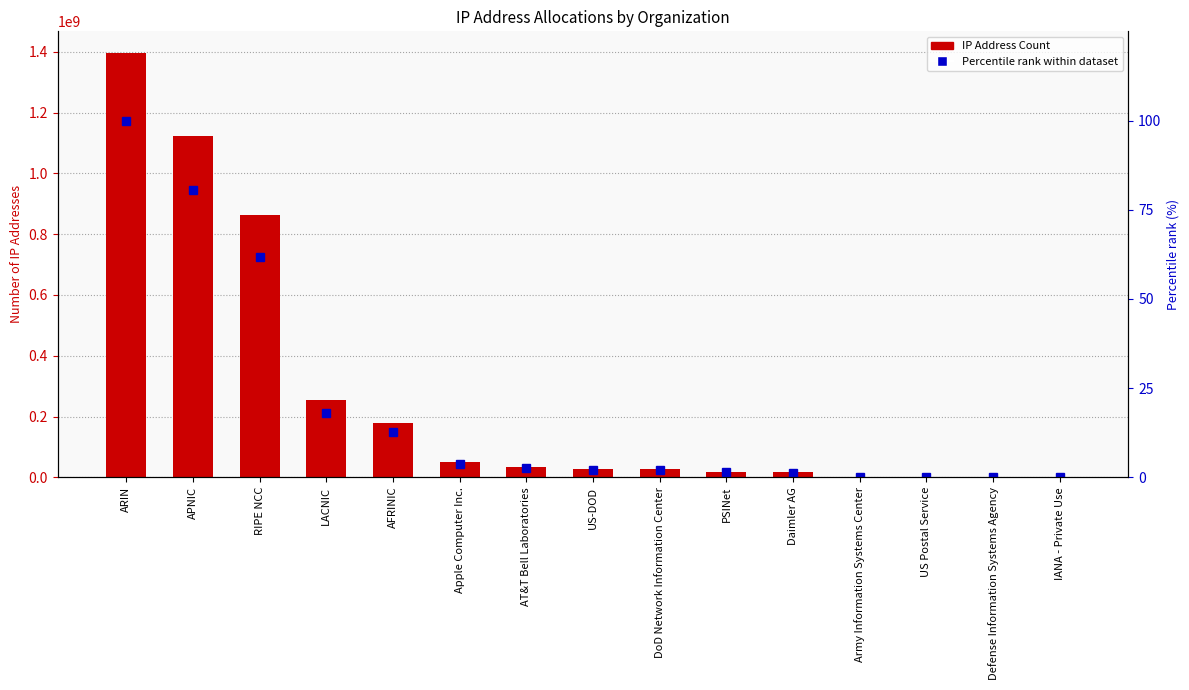

What is the spread (max minus min) of values at DoD Network Information Center?

27311358.0